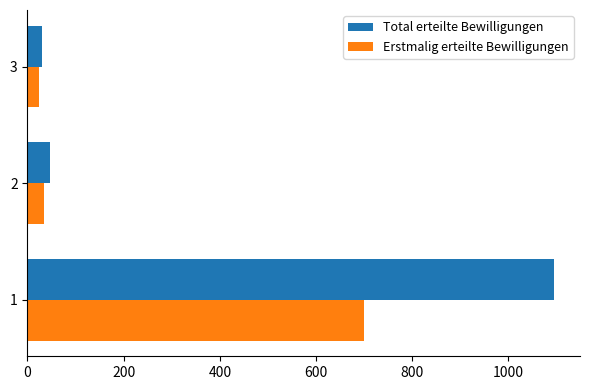

What is the highest value of the Erstmalig erteilte Bewilligungen series?

700